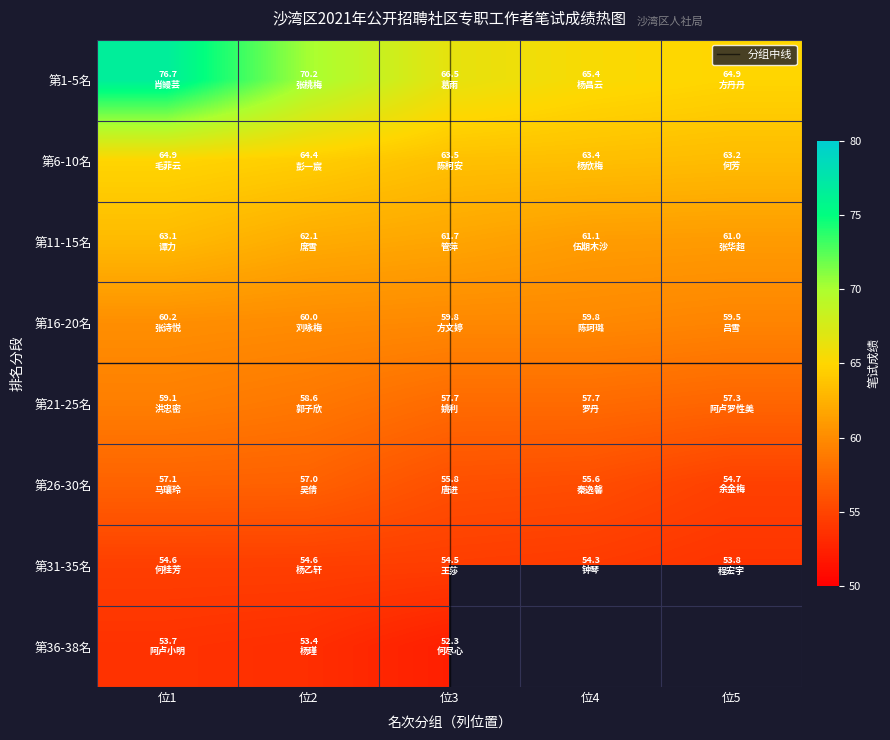

The 集镇社区_rank26_30 series shows 55.6 at 位4. True or false?

True